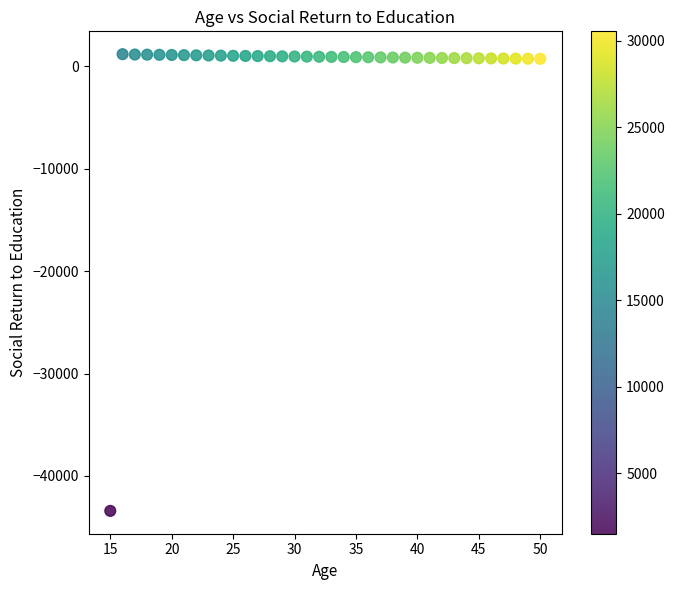

What is the range of X values (max minus min)?

35.0